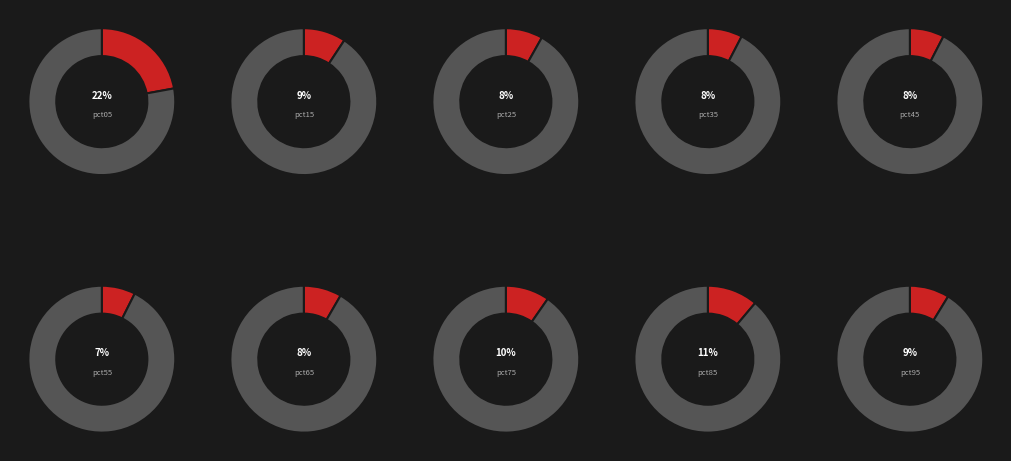

Does pct95 account for over 50% of the chart?

No